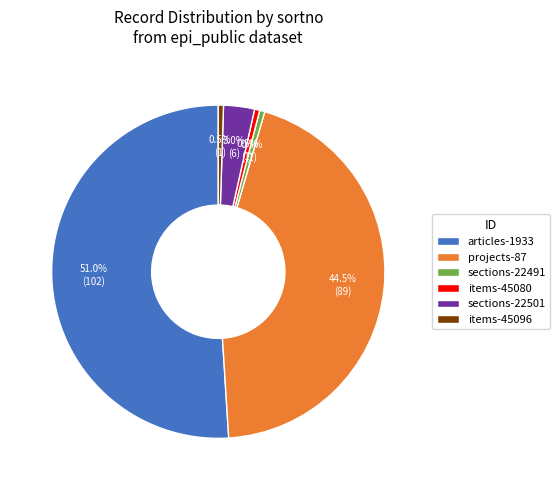

To the nearest percent, what portion does articles-1933 represent?

51%